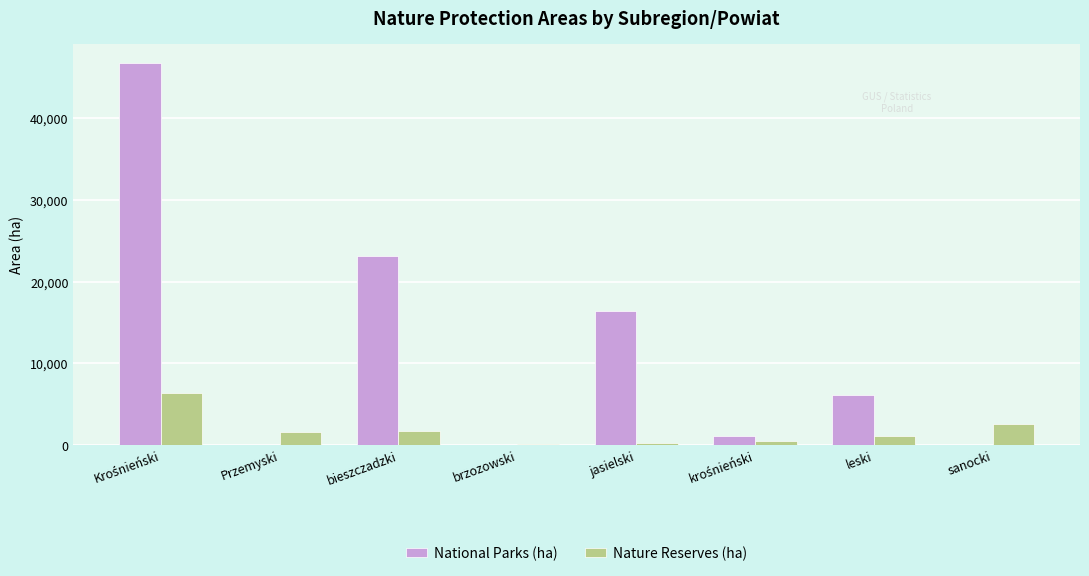

Between bieszczadzki and sanocki, which series saw the biggest shift?

National Parks (ha)